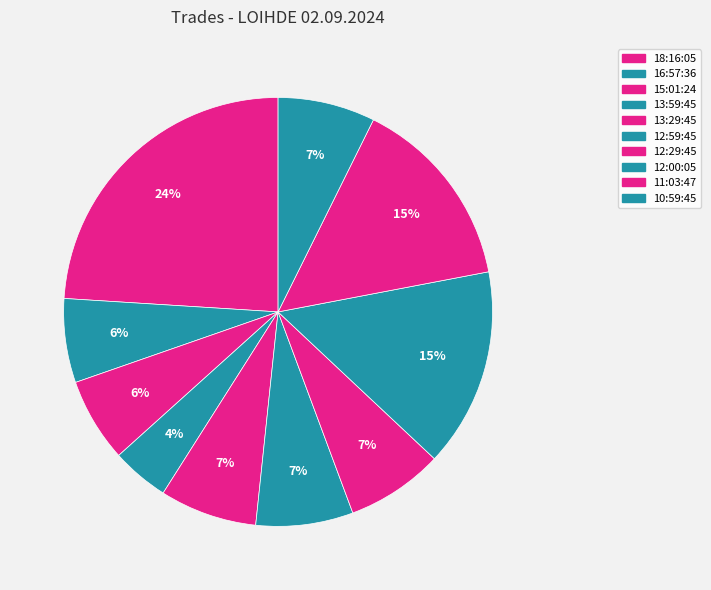

To the nearest percent, what portion does 15:01:24 represent?

6%